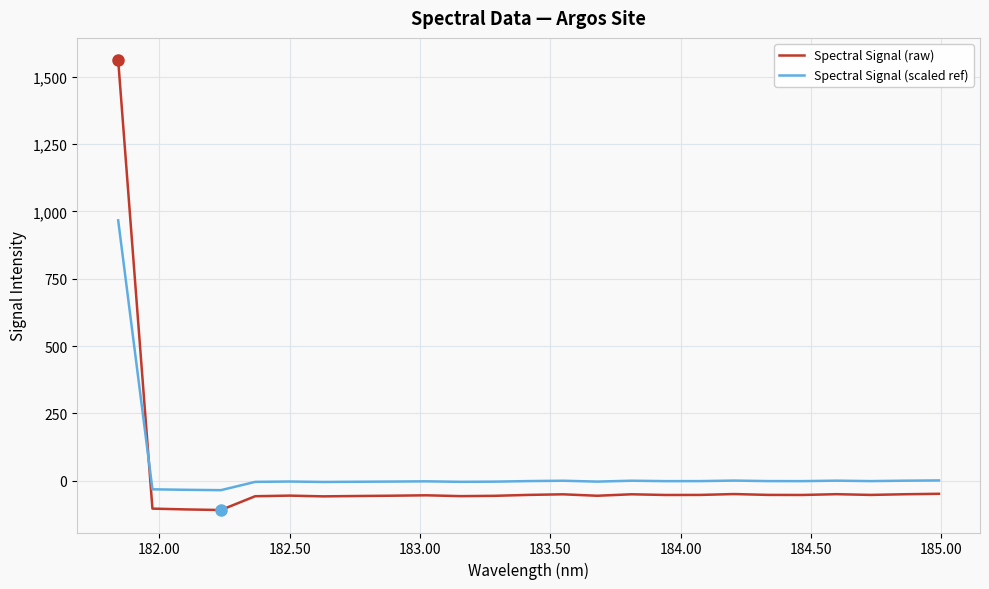

At how many categories does at least one series exceed 1187?

1